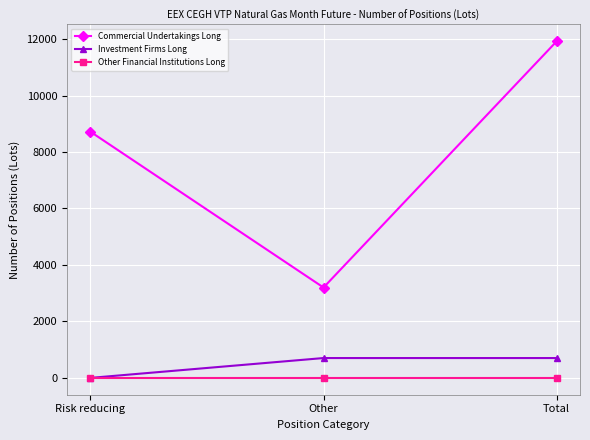

How many lines are shown in the chart?

3